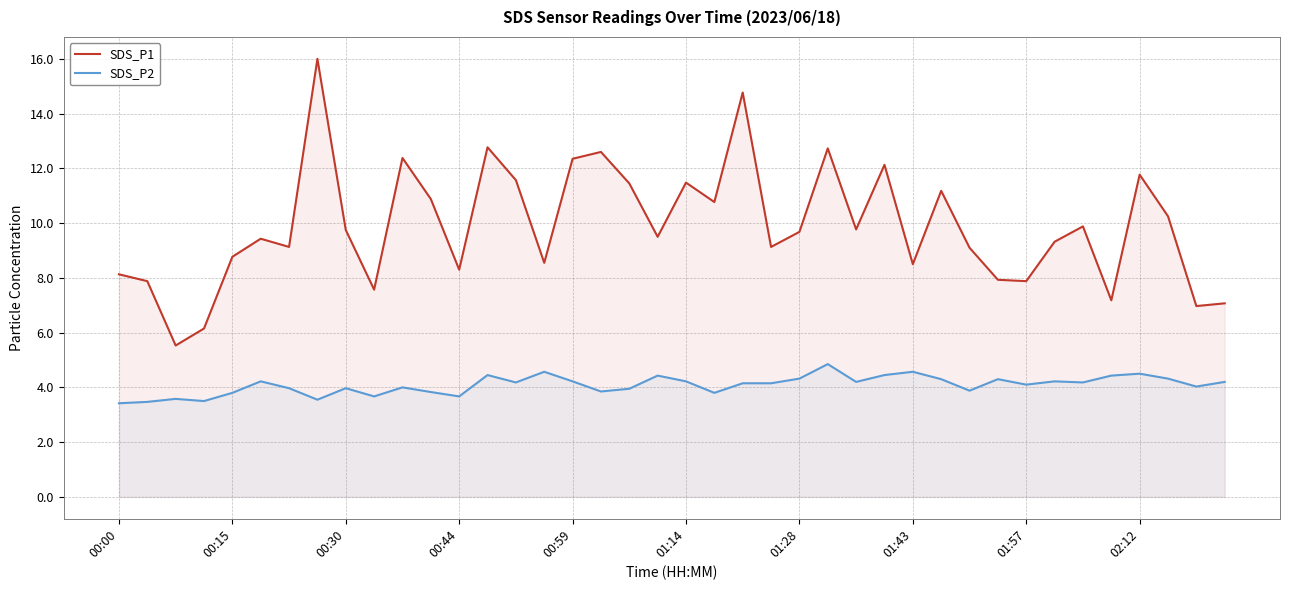

What are all the series names shown in the legend?

SDS_P1, SDS_P2